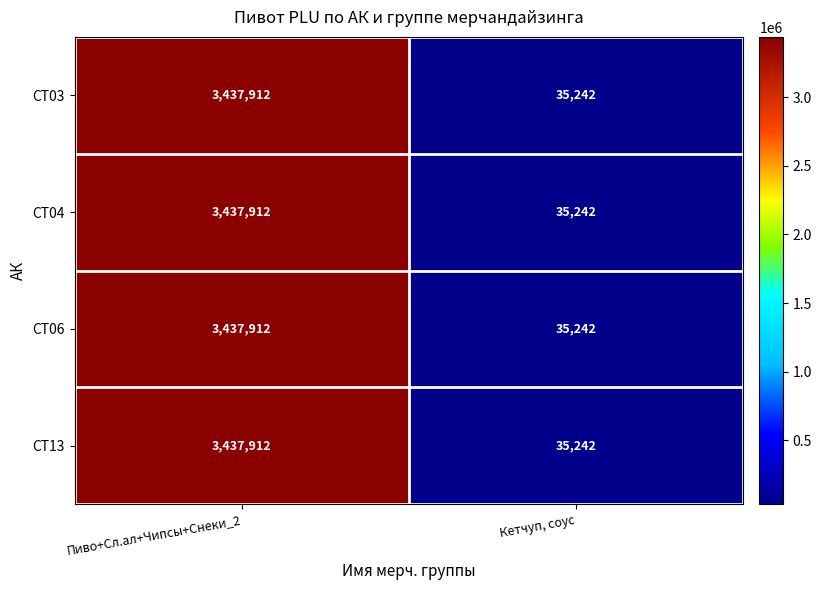

At which label does CT06 reach its minimum?

Кетчуп, соус